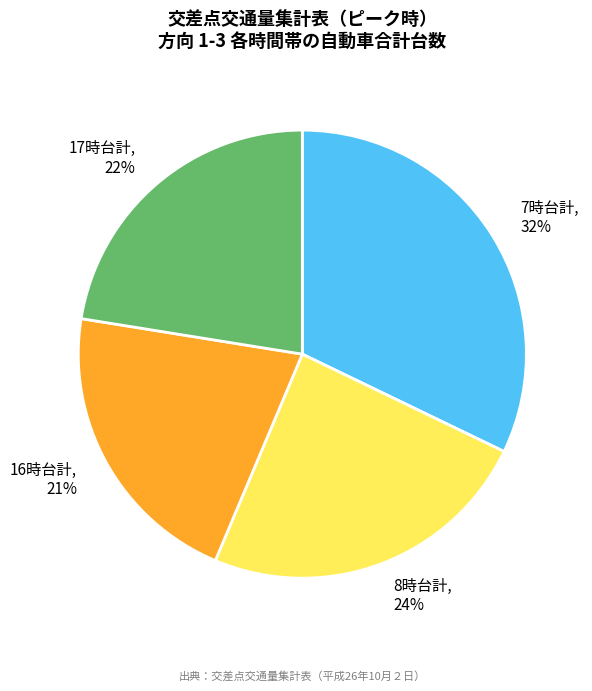

Which slice is the smallest?

16時台計